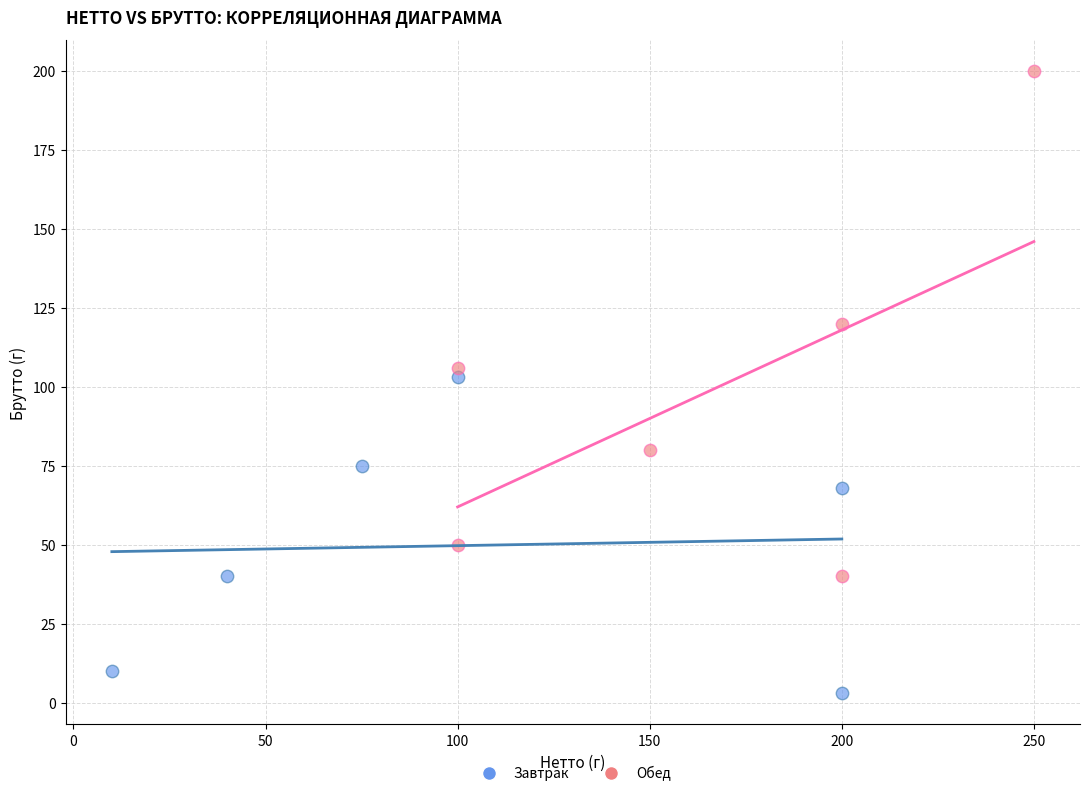

What are all the series names shown in the legend?

Завтрак, Обед